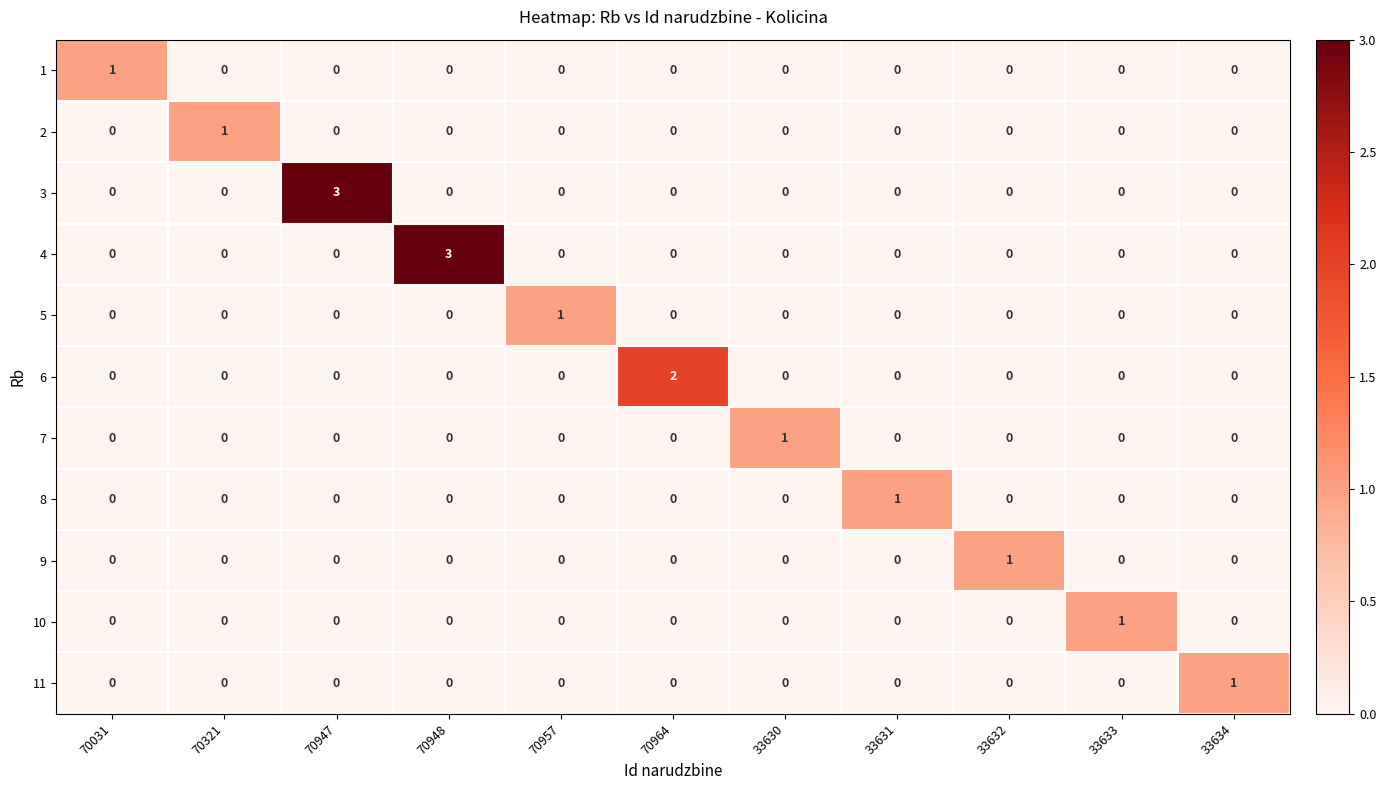

What is the total value across all series at 33633?

1